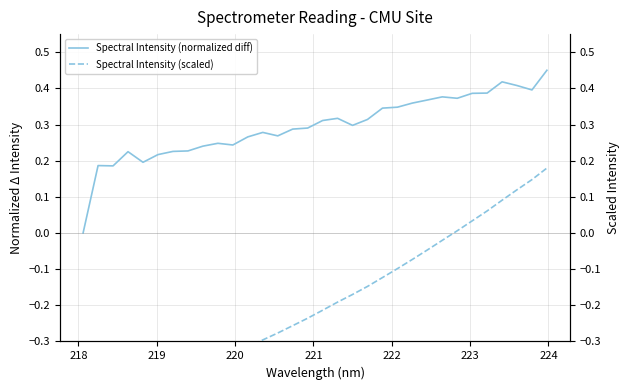

How many values in Spectral Intensity (normalized diff) are above zero?

31